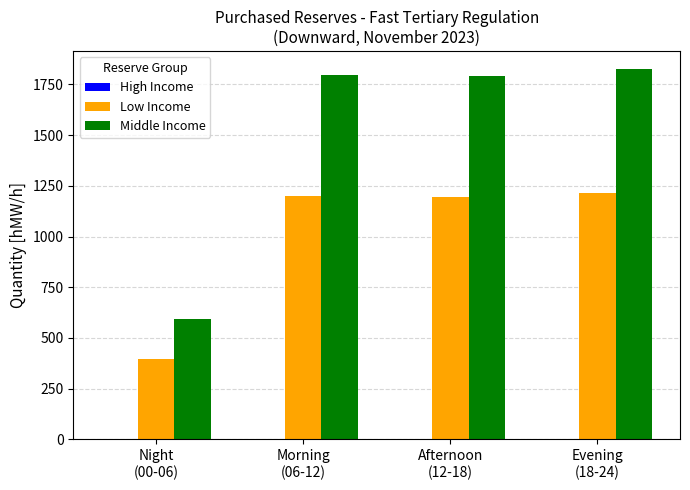

How many bars are there in each group?

2